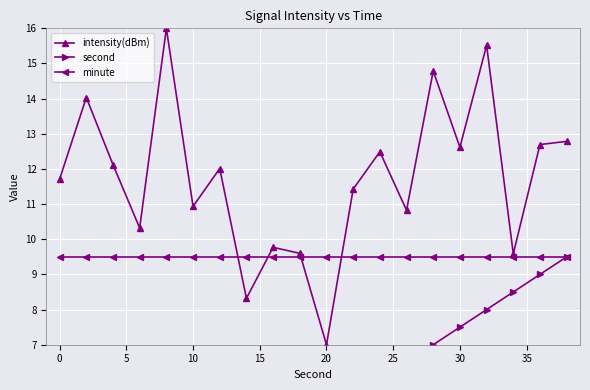

In intensity(dBm), how many points are lower than both neighbors (excluding endpoints)?

7